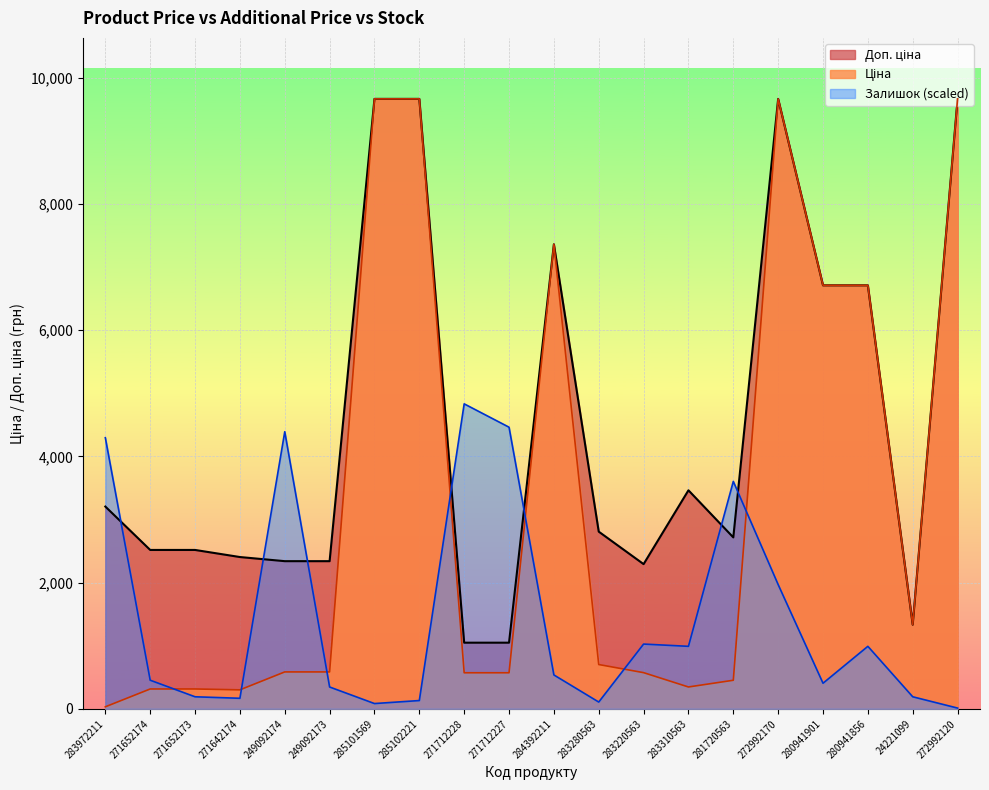

What is the sum of all Залишок values?

29184.9